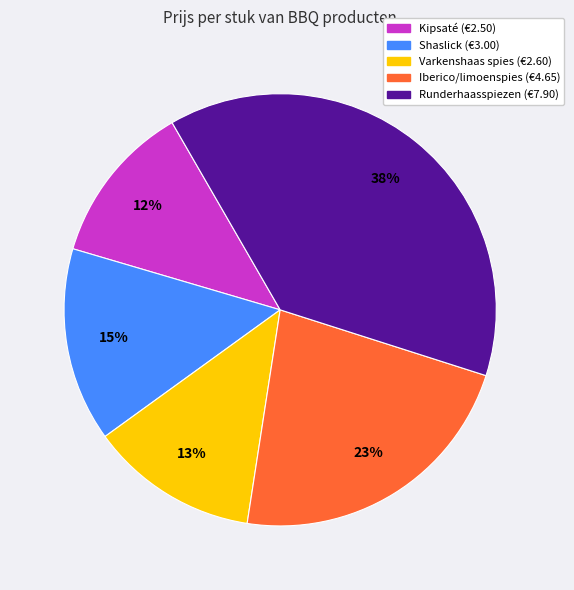

Which has a higher value, Runderhaasspiezen (€7.90) or Iberico/limoenspies (€4.65)?

Runderhaasspiezen (€7.90)